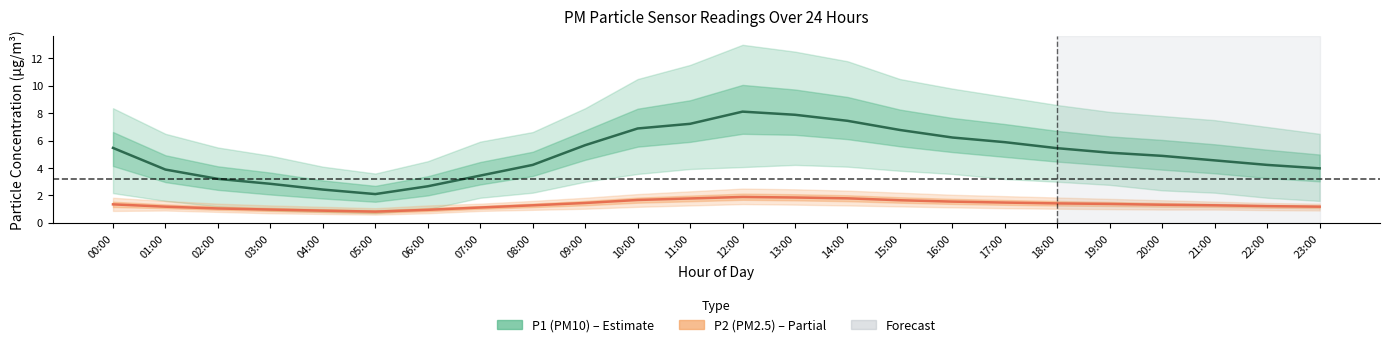

Where is the first local minimum for P2 (PM2.5)?

05:00